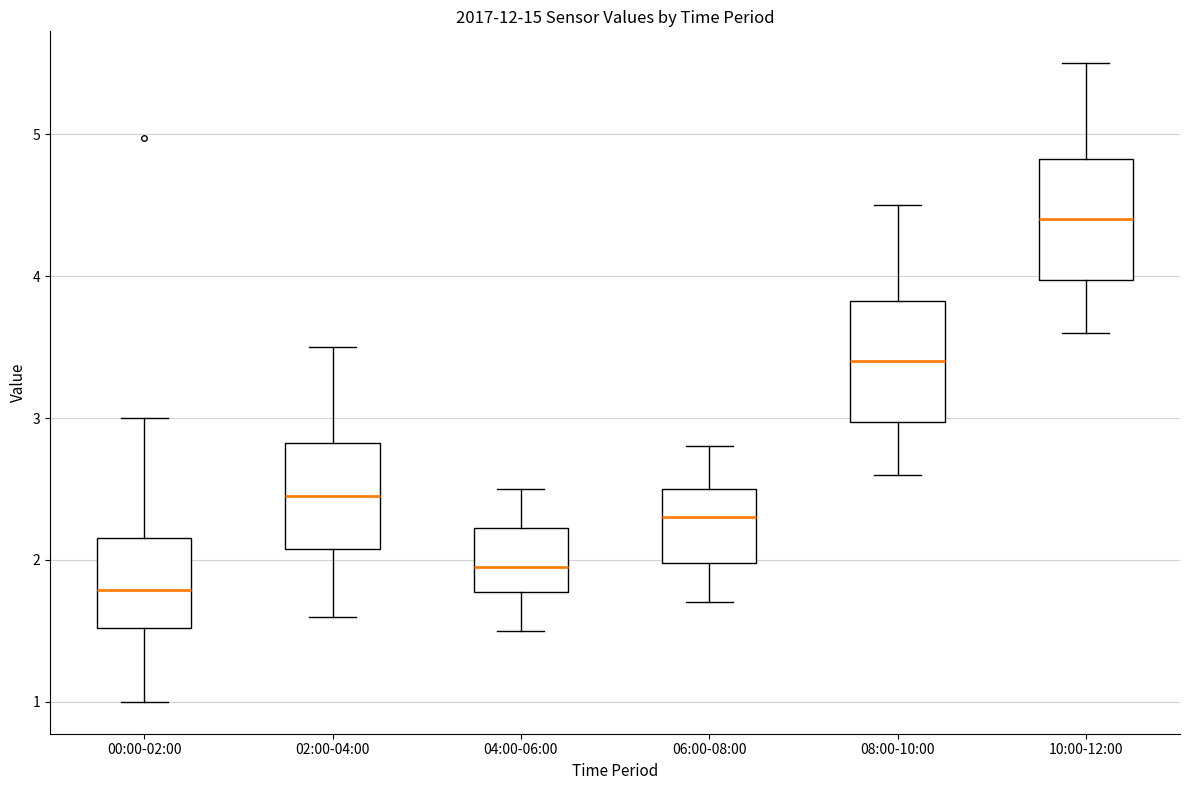

Reading left to right, read every box against the y-axis: the position of its median line, the range the box covers, and the ends of its whiskers. The values are not printed on the chart, so give them approximately, as read against the axis.

00:00-02:00: median 1.8, box 1.5 to 2.2, whiskers 1.0 to 3.0
02:00-04:00: median 2.5, box 2.1 to 2.8, whiskers 1.6 to 3.5
04:00-06:00: median 2.0, box 1.8 to 2.2, whiskers 1.5 to 2.5
06:00-08:00: median 2.3, box 2.0 to 2.5, whiskers 1.7 to 2.8
08:00-10:00: median 3.4, box 3.0 to 3.8, whiskers 2.6 to 4.5
10:00-12:00: median 4.4, box 4.0 to 4.8, whiskers 3.6 to 5.5